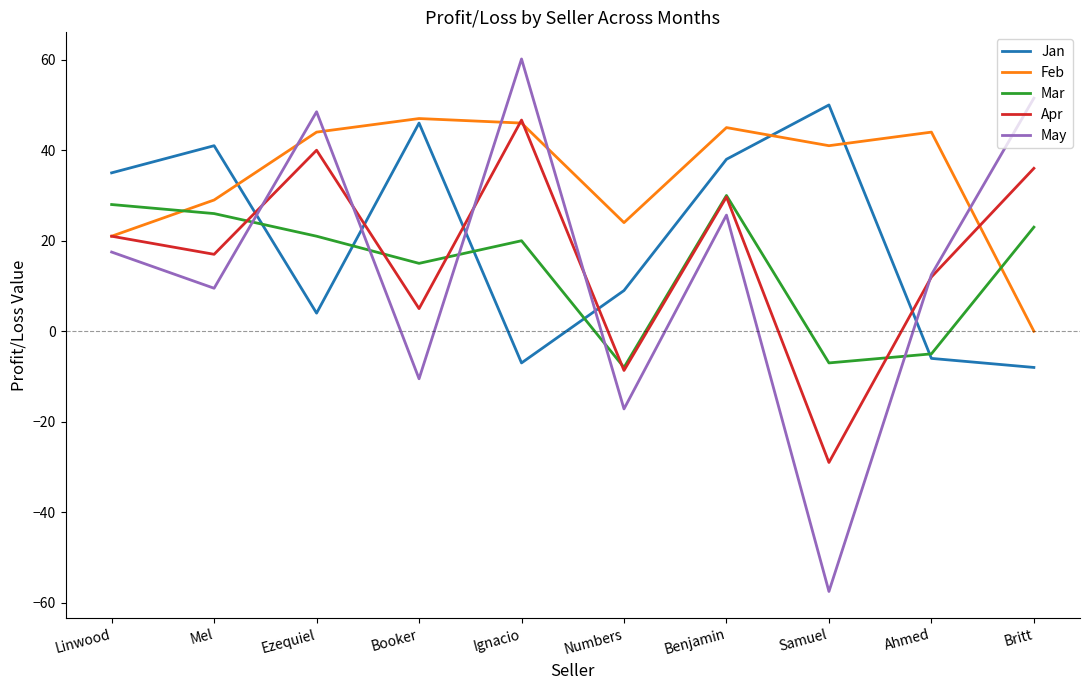

What is the sum of the Feb values at Ignacio and Britt?

46.0